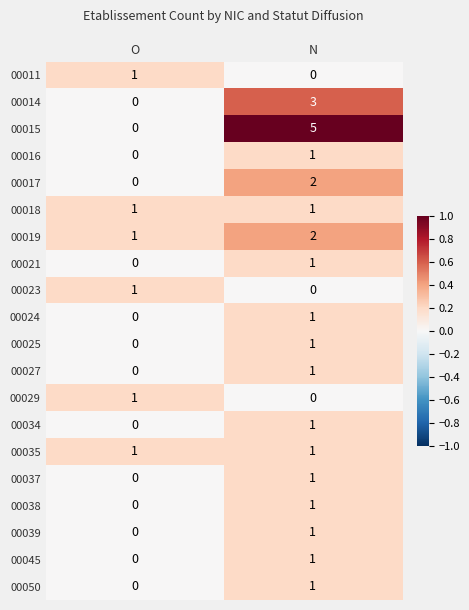

Which series has the widest spread of values?

00015